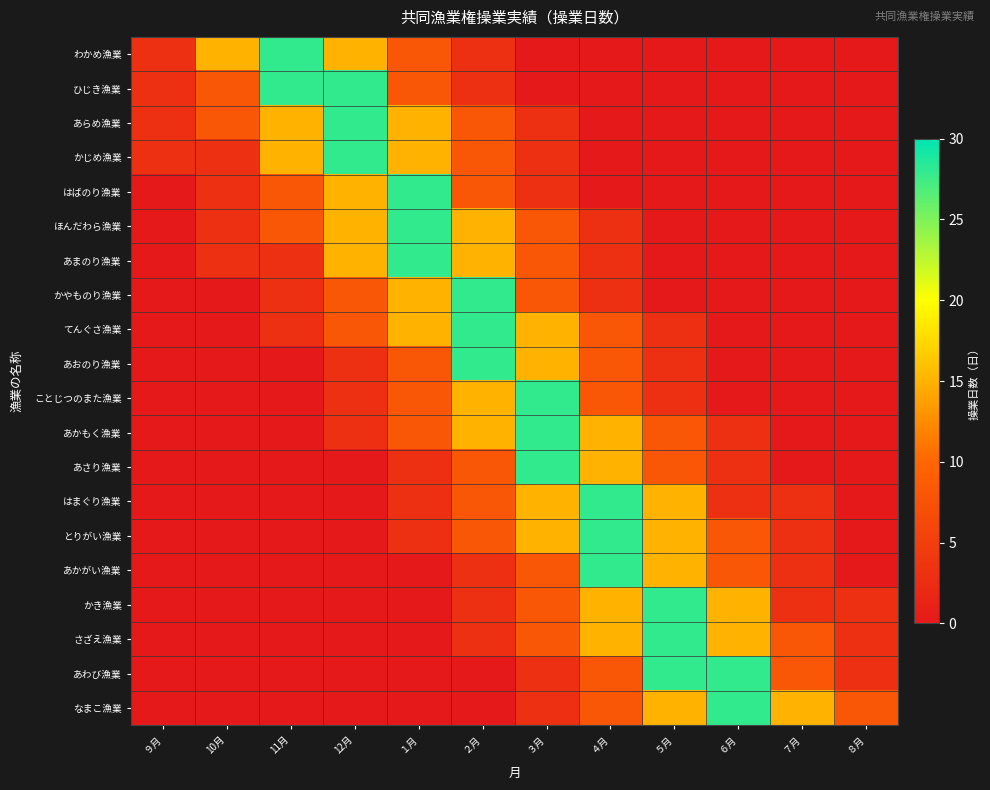

Reading left to right, extract all data points from this chart.

わかめ漁業: ９月=3	10月=15	11月=28	12月=15	１月=8	２月=3	３月=0	４月=0	５月=0	６月=0	７月=0	８月=0
ひじき漁業: ９月=3	10月=8	11月=28	12月=28	１月=8	２月=3	３月=0	４月=0	５月=0	６月=0	７月=0	８月=0
あらめ漁業: ９月=3	10月=8	11月=15	12月=28	１月=15	２月=8	３月=3	４月=0	５月=0	６月=0	７月=0	８月=0
かじめ漁業: ９月=3	10月=3	11月=15	12月=28	１月=15	２月=8	３月=3	４月=0	５月=0	６月=0	７月=0	８月=0
はばのり漁業: ９月=0	10月=3	11月=8	12月=15	１月=28	２月=8	３月=3	４月=0	５月=0	６月=0	７月=0	８月=0
ほんだわら漁業: ９月=0	10月=3	11月=8	12月=15	１月=28	２月=15	３月=8	４月=3	５月=0	６月=0	７月=0	８月=0
あまのり漁業: ９月=0	10月=3	11月=3	12月=15	１月=28	２月=15	３月=8	４月=3	５月=0	６月=0	７月=0	８月=0
かやものり漁業: ９月=0	10月=0	11月=3	12月=8	１月=15	２月=28	３月=8	４月=3	５月=0	６月=0	７月=0	８月=0
てんぐさ漁業: ９月=0	10月=0	11月=3	12月=8	１月=15	２月=28	３月=15	４月=8	５月=3	６月=0	７月=0	８月=0
あおのり漁業: ９月=0	10月=0	11月=0	12月=3	１月=8	２月=28	３月=15	４月=8	５月=3	６月=0	７月=0	８月=0
ことじつのまた漁業: ９月=0	10月=0	11月=0	12月=3	１月=8	２月=15	３月=28	４月=8	５月=3	６月=0	７月=0	８月=0
あかもく漁業: ９月=0	10月=0	11月=0	12月=3	１月=8	２月=15	３月=28	４月=15	５月=8	６月=3	７月=0	８月=0
あさり漁業: ９月=0	10月=0	11月=0	12月=0	１月=3	２月=8	３月=28	４月=15	５月=8	６月=3	７月=0	８月=0
はまぐり漁業: ９月=0	10月=0	11月=0	12月=0	１月=3	２月=8	３月=15	４月=28	５月=15	６月=3	７月=3	８月=0
とりがい漁業: ９月=0	10月=0	11月=0	12月=0	１月=3	２月=8	３月=15	４月=28	５月=15	６月=8	７月=3	８月=0
あかがい漁業: ９月=0	10月=0	11月=0	12月=0	１月=0	２月=3	３月=8	４月=28	５月=15	６月=8	７月=3	８月=0
かき漁業: ９月=0	10月=0	11月=0	12月=0	１月=0	２月=3	３月=8	４月=15	５月=28	６月=15	７月=3	８月=3
さざえ漁業: ９月=0	10月=0	11月=0	12月=0	１月=0	２月=3	３月=8	４月=15	５月=28	６月=15	７月=8	８月=3
あわび漁業: ９月=0	10月=0	11月=0	12月=0	１月=0	２月=0	３月=3	４月=8	５月=28	６月=28	７月=8	８月=3
なまこ漁業: ９月=0	10月=0	11月=0	12月=0	１月=0	２月=0	３月=3	４月=8	５月=15	６月=28	７月=15	８月=8